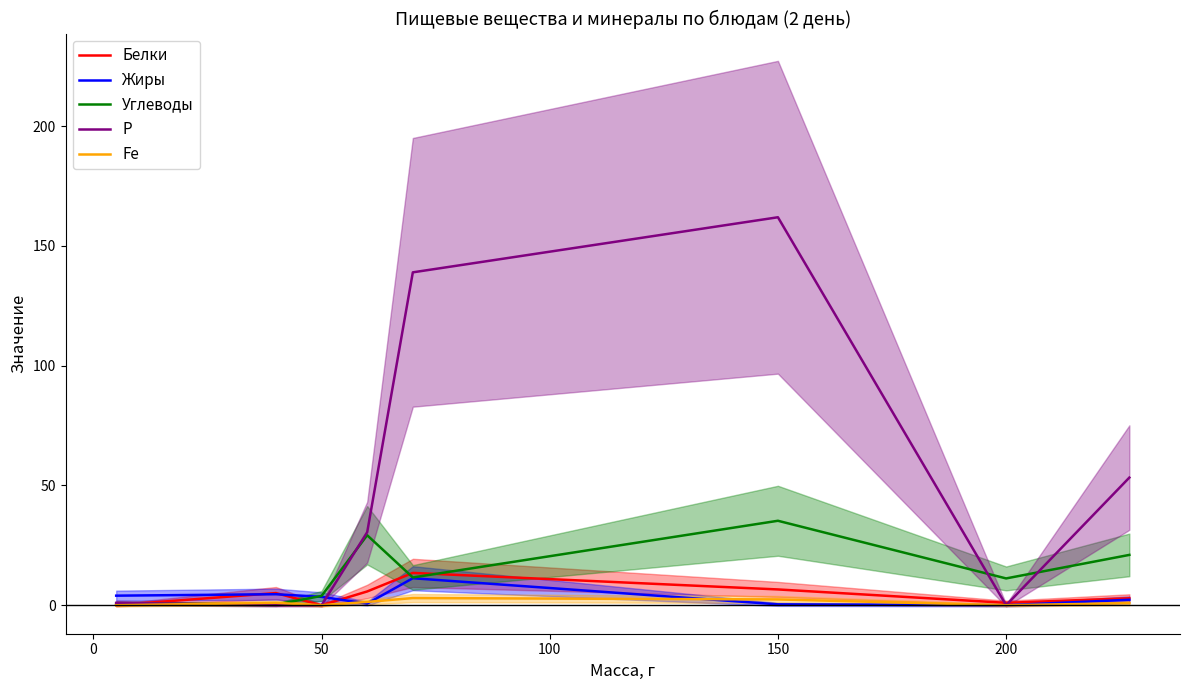

At 150, list the series in order from smallest to largest.

Fe, Жиры, Углеводы, Белки, Р